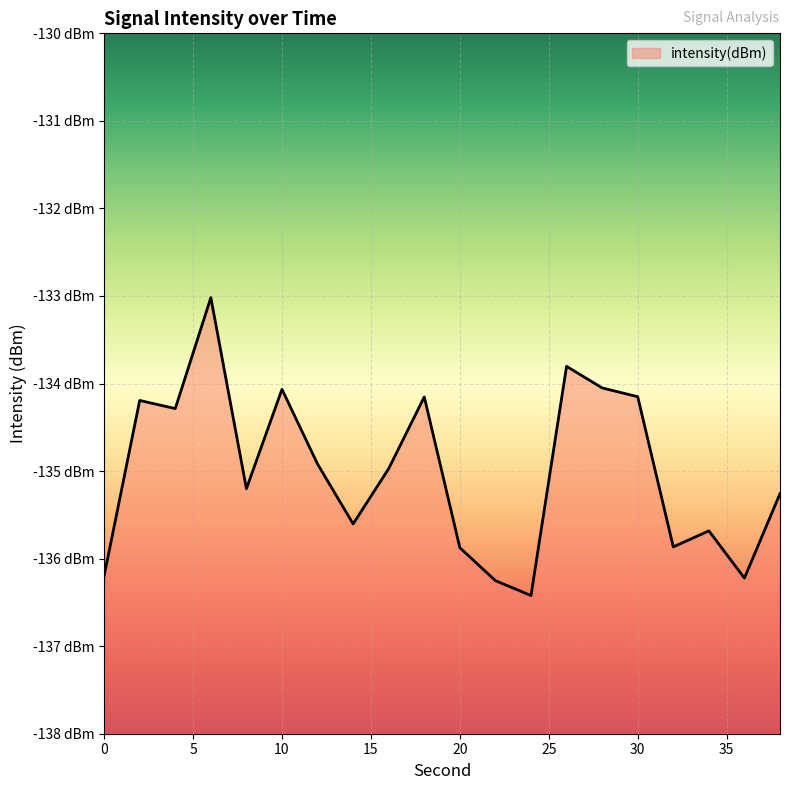

What is the difference between the maximum and minimum values?

3.4